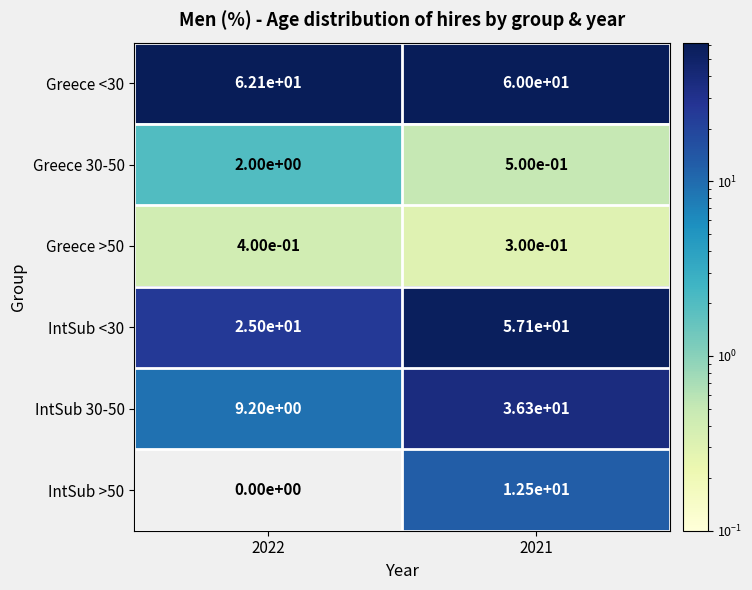

At which label does Greece <30 first exceed 62?

2022